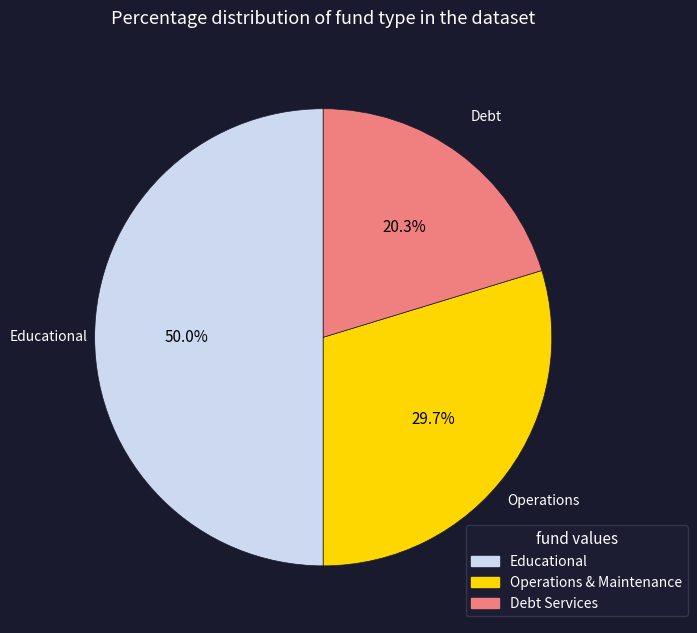

How many slices are in this pie chart?

3